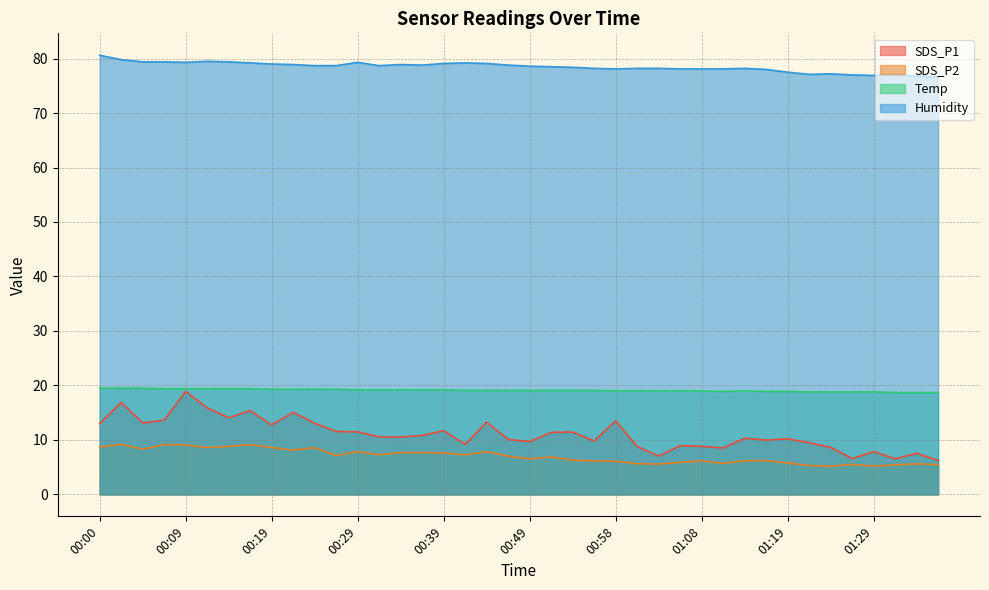

Which series has the largest total across all categories?

Humidity